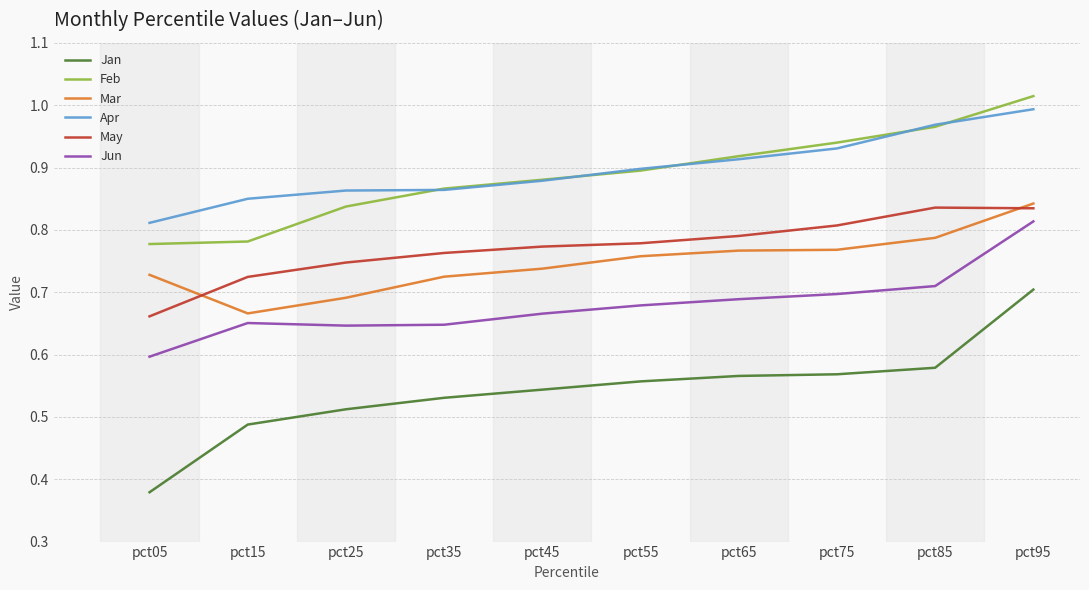

What are all the series names shown in the legend?

Jan, Feb, Mar, Apr, May, Jun